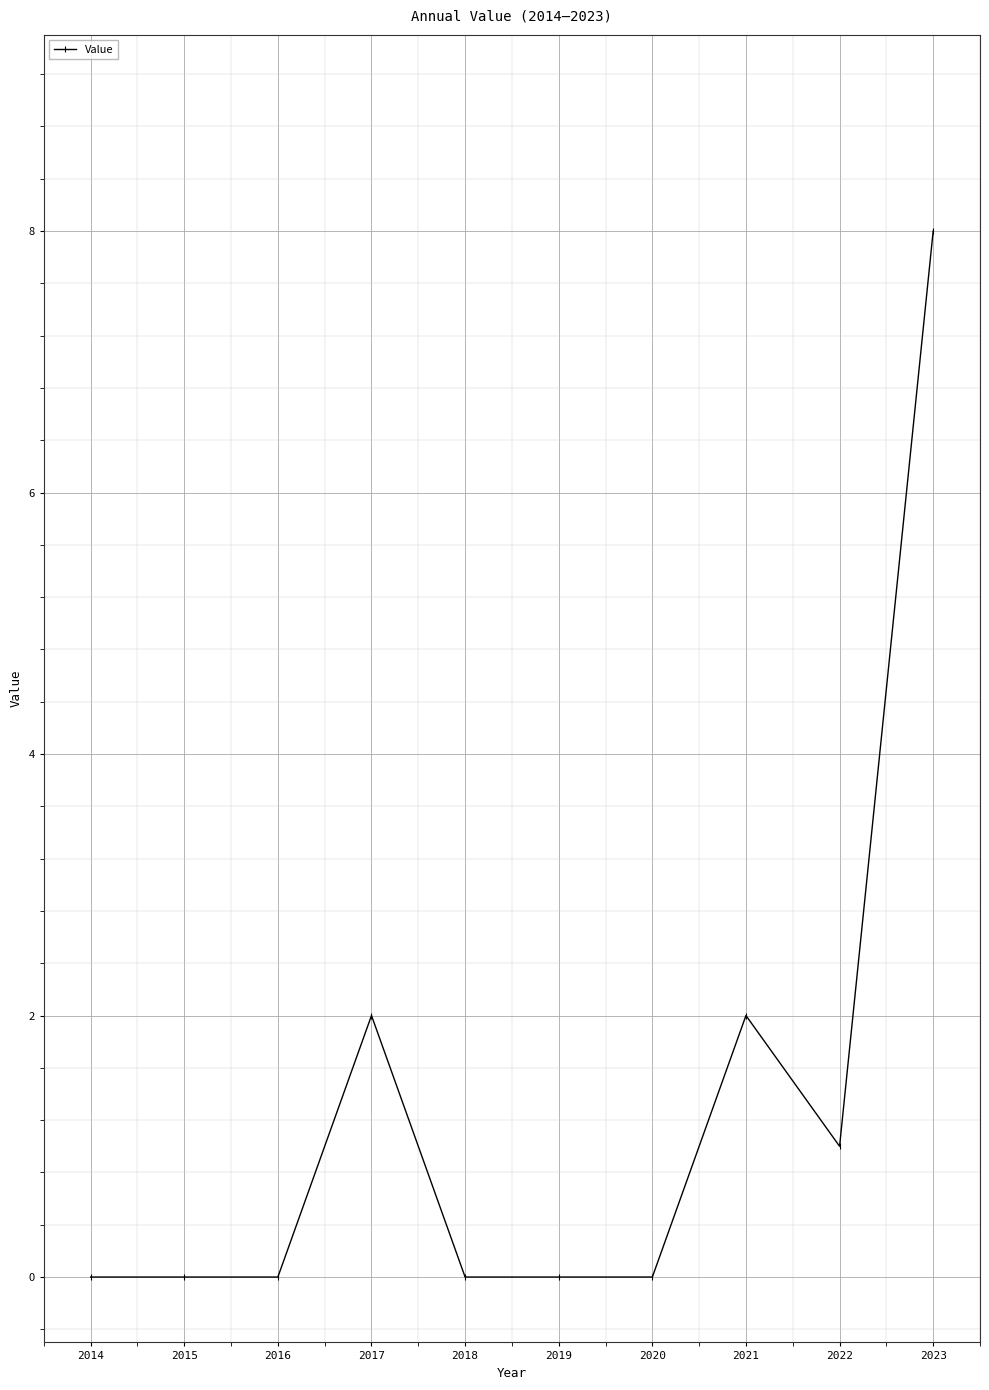

Reading left to right, extract all data points from this chart.

0	0	0	2	0	0	0	2	1	8